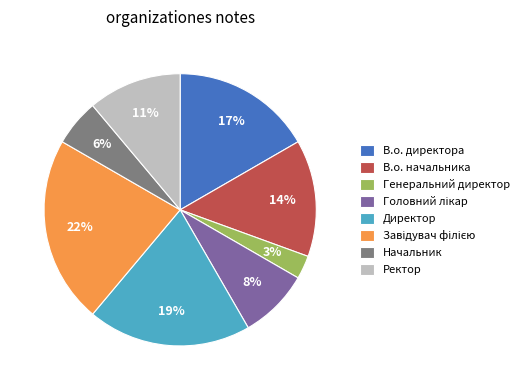

Approximately how many times larger is the value at Ректор compared to В.о. начальника?

0.8